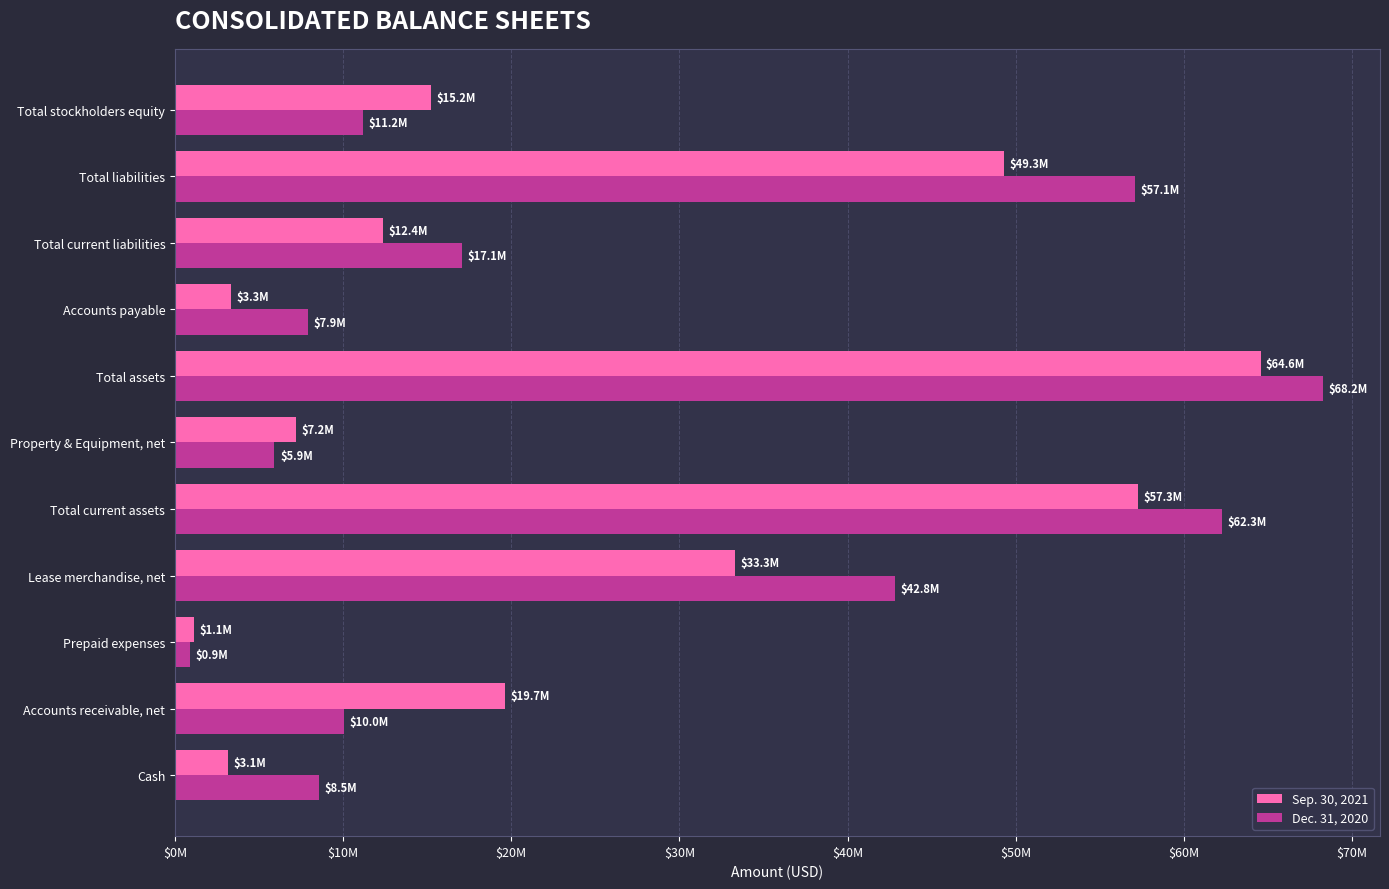

What position from the left is Cash?

1